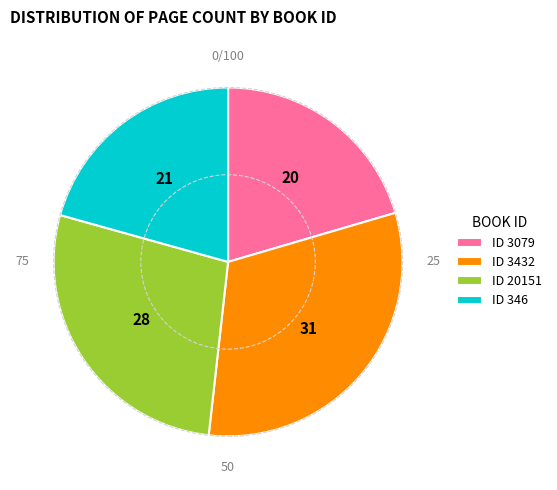

Which slice is the largest?

ID 3432